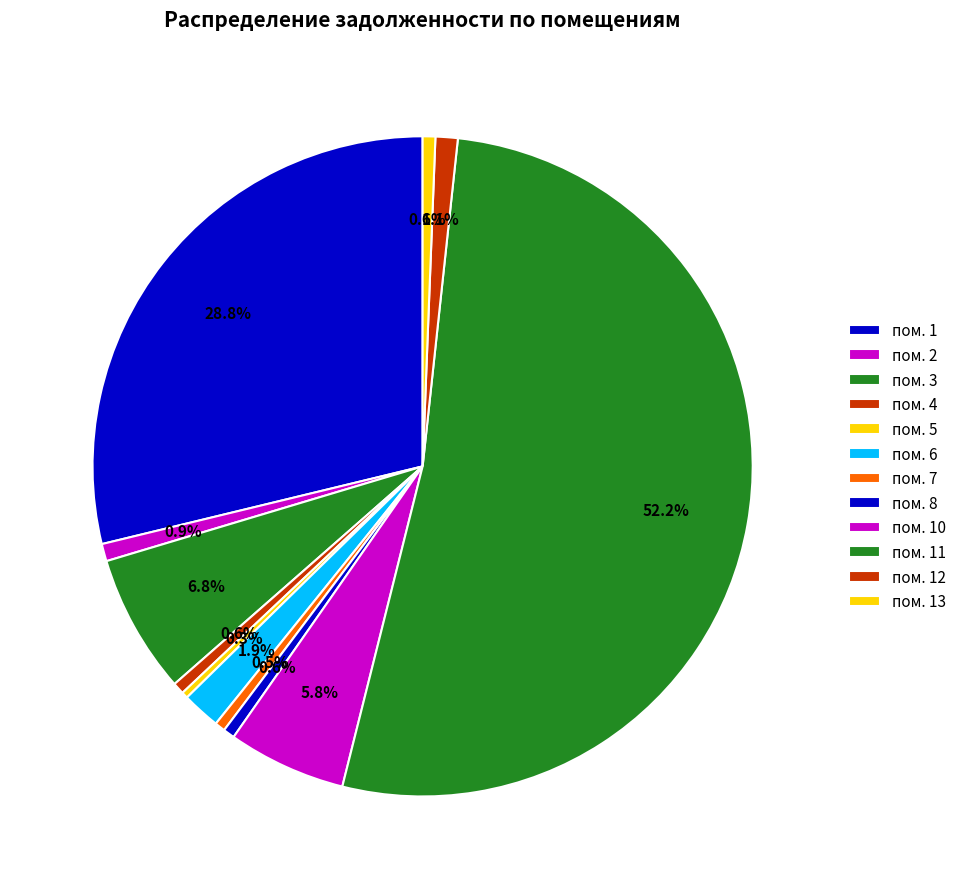

Rank the categories by value from lowest to highest.

пом. 5, пом. 7, пом. 8, пом. 4, пом. 13, пом. 2, пом. 12, пом. 6, пом. 10, пом. 3, пом. 1, пом. 11